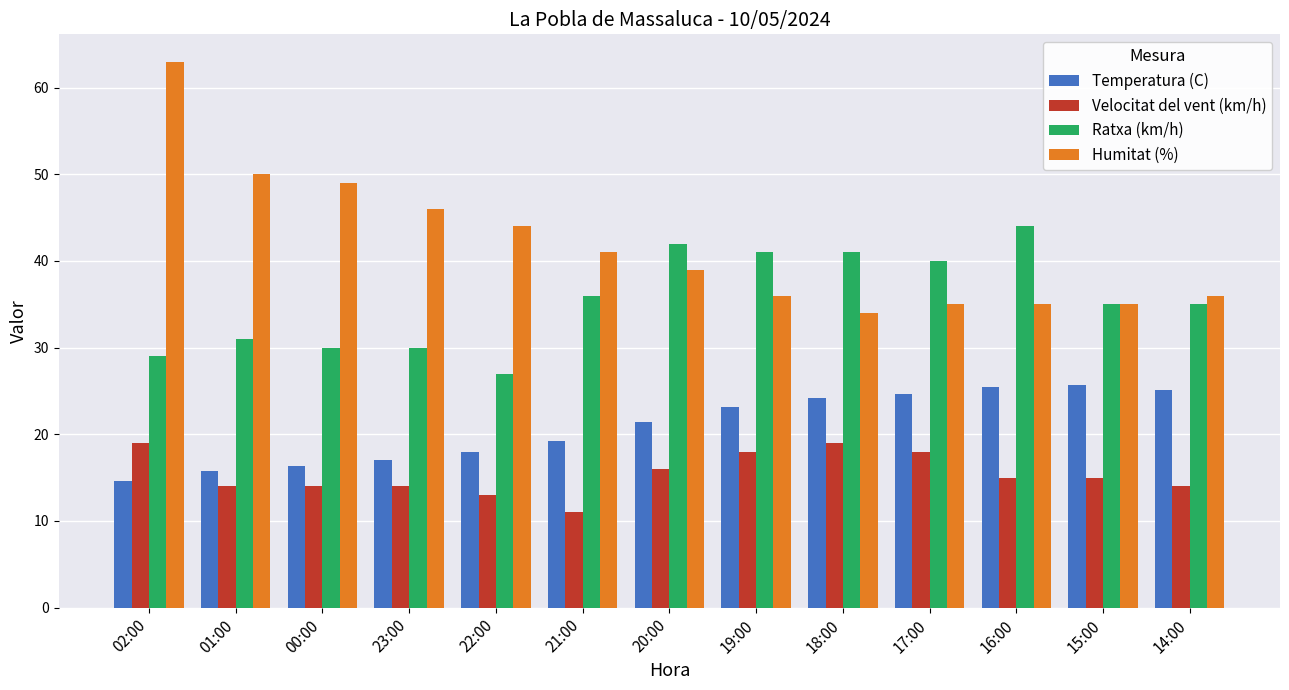

Reading left to right, extract all data points from this chart.

Temperatura (C): 02:00=14.6	01:00=15.8	00:00=16.3	23:00=17.0	22:00=17.9	21:00=19.2	20:00=21.4	19:00=23.1	18:00=24.2	17:00=24.7	16:00=25.4	15:00=25.7	14:00=25.1
Velocitat del vent (km/h): 02:00=19.0	01:00=14.0	00:00=14.0	23:00=14.0	22:00=13.0	21:00=11.0	20:00=16.0	19:00=18.0	18:00=19.0	17:00=18.0	16:00=15.0	15:00=15.0	14:00=14.0
Ratxa (km/h): 02:00=29.0	01:00=31.0	00:00=30.0	23:00=30.0	22:00=27.0	21:00=36.0	20:00=42.0	19:00=41.0	18:00=41.0	17:00=40.0	16:00=44.0	15:00=35.0	14:00=35.0
Humitat (%): 02:00=63.0	01:00=50.0	00:00=49.0	23:00=46.0	22:00=44.0	21:00=41.0	20:00=39.0	19:00=36.0	18:00=34.0	17:00=35.0	16:00=35.0	15:00=35.0	14:00=36.0